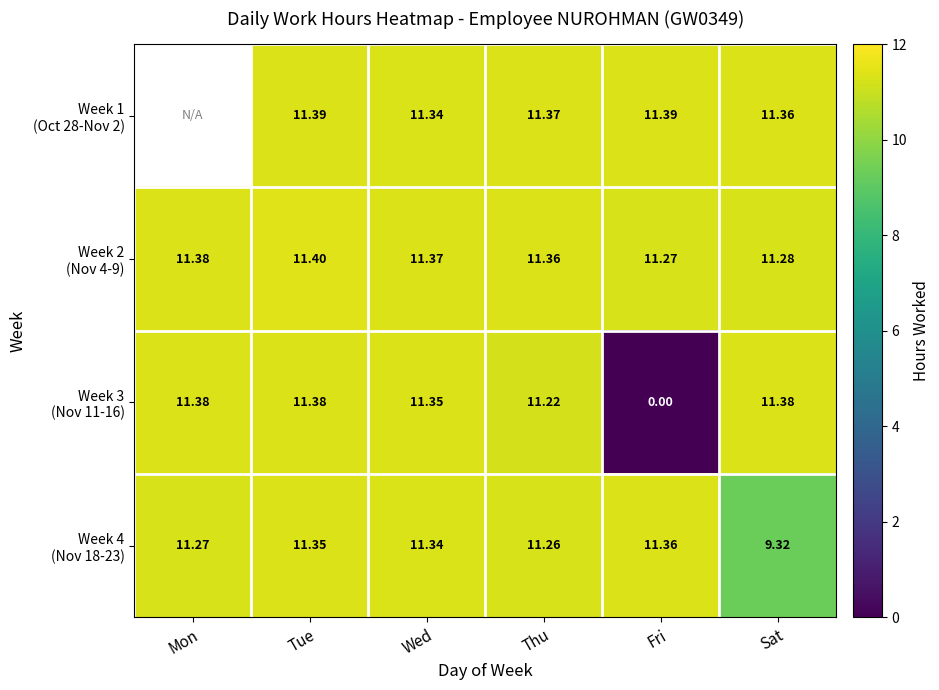

Which series has the largest total across all categories?

Week 2 (Nov 4-9)